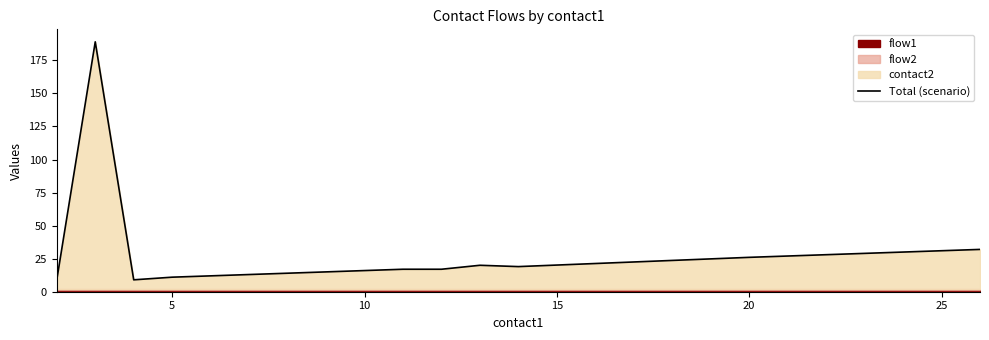

What is the greatest value displayed?

189